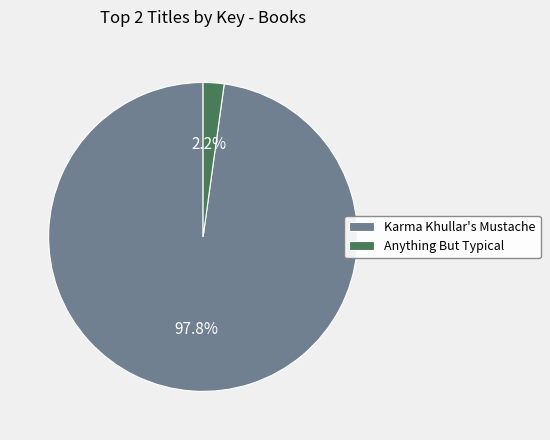

How many slices are in this pie chart?

2